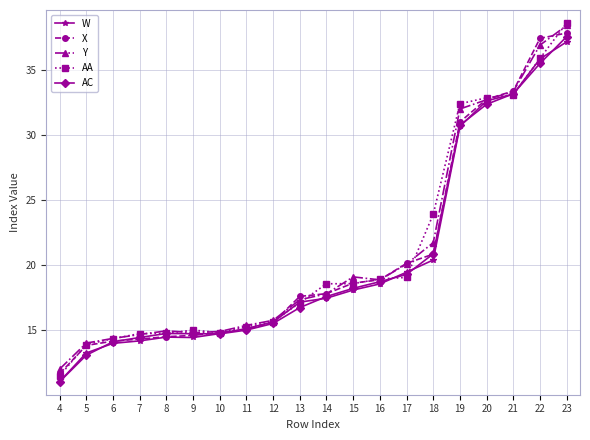

What is the difference between the maximum and minimum values in the X series?

26.2